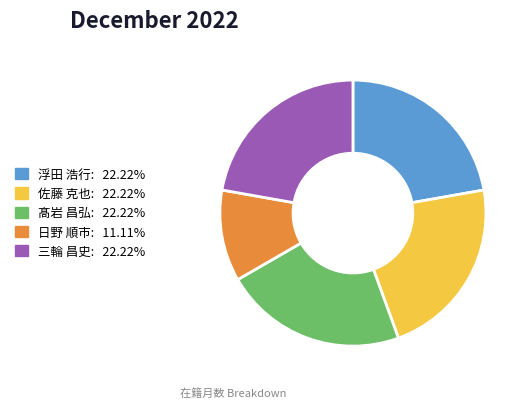

Which category has the smallest portion of the pie?

日野 順市